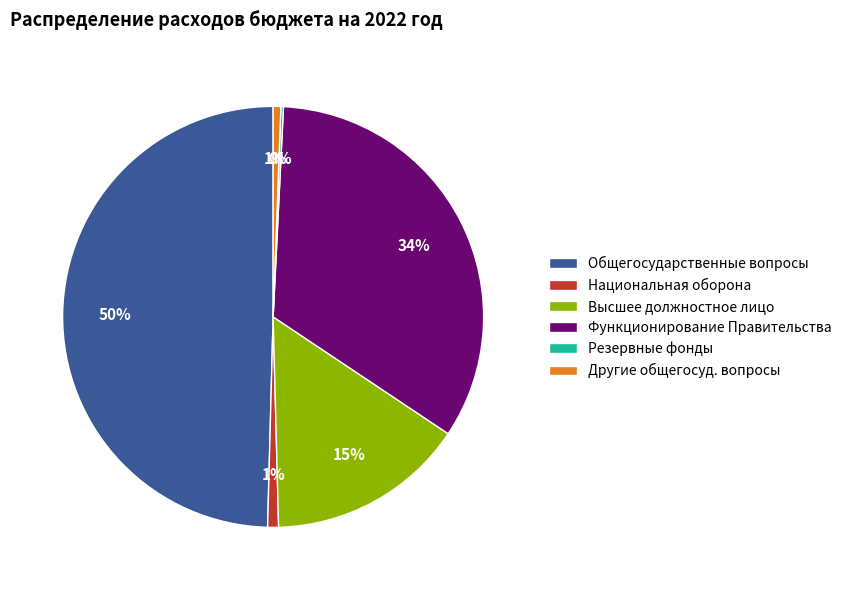

The Другие общегосуд. вопросы slice represents 1% of the pie. True or false?

True